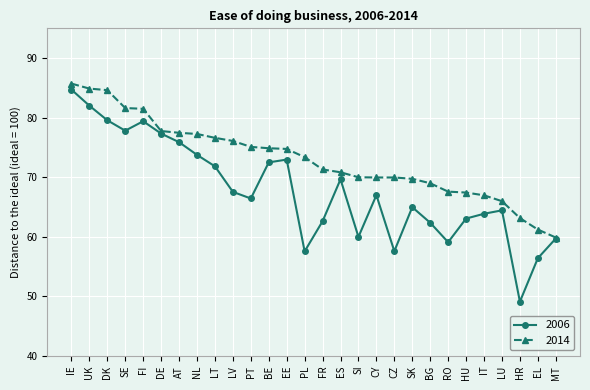

What is the difference between the highest and lowest values at HR?

14.0